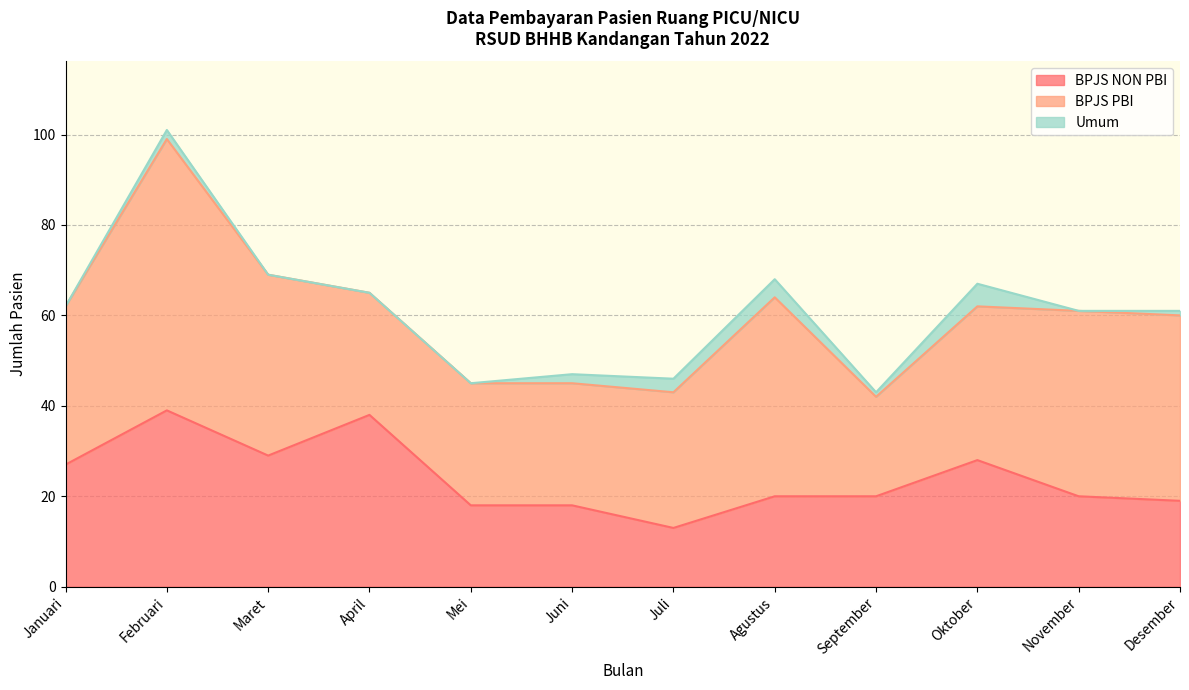

What is the difference between the highest and lowest values at September?

21